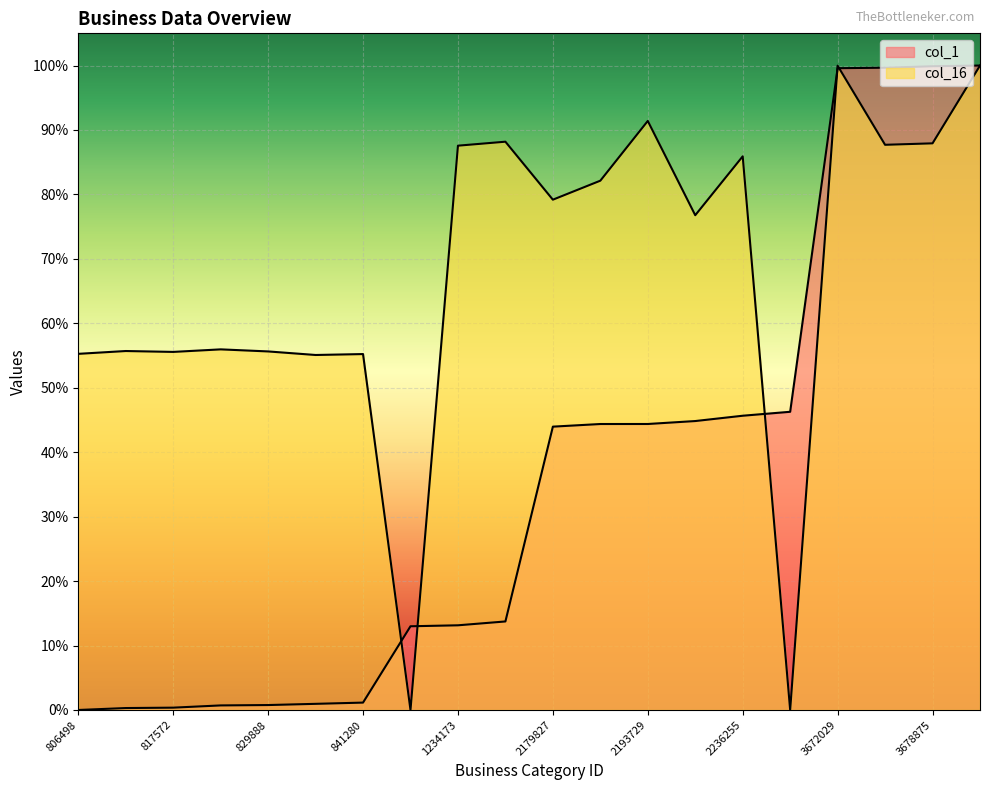

Reading left to right, what are all the values shown in this chart?

col_1: 806498=0.0	815751=0.0	817572=0.0	828069=0.0	829888=0.0	835434=0.0	841280=0.0	1229429=0.1	1234173=0.1	1253009=0.1	2179827=0.4	2193625=0.4	2193729=0.4	2208891=0.4	2236255=0.5	2256740=0.5	3672029=1.0	3673807=1.0	3678875=1.0	3681299=1.0
col_16: 806498=0.6	815751=0.6	817572=0.6	828069=0.6	829888=0.6	835434=0.6	841280=0.6	1229429=0.0	1234173=0.9	1253009=0.9	2179827=0.8	2193625=0.8	2193729=0.9	2208891=0.8	2236255=0.9	2256740=0.0	3672029=1.0	3673807=0.9	3678875=0.9	3681299=1.0